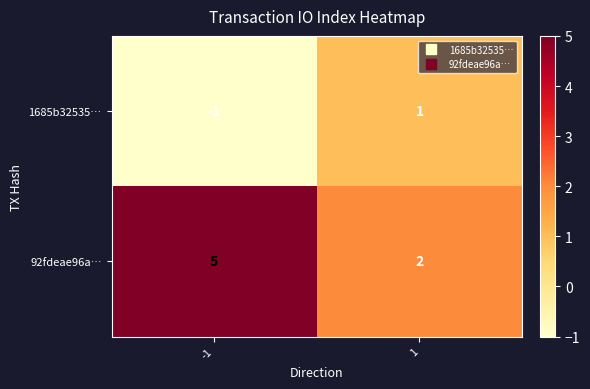

Read the 92fdeae96a… value at -1.

5